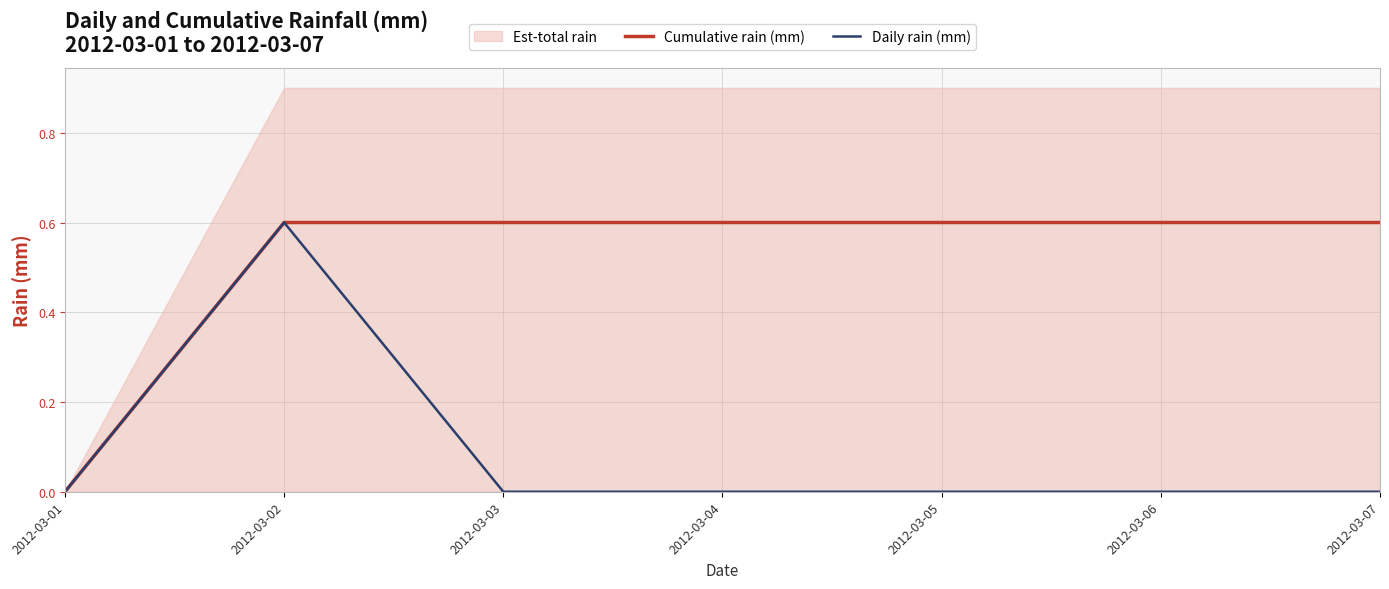

At which label does Daily rain (mm) reach its peak?

2012-03-02